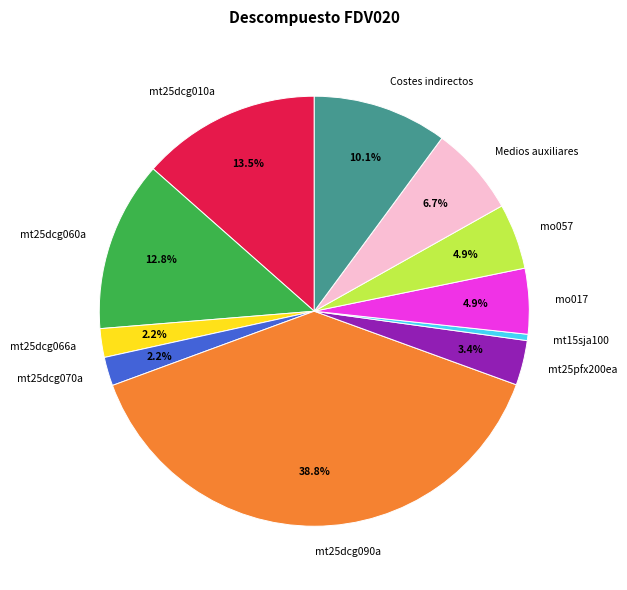

Is it true that mo057 is 5% of the pie?

True